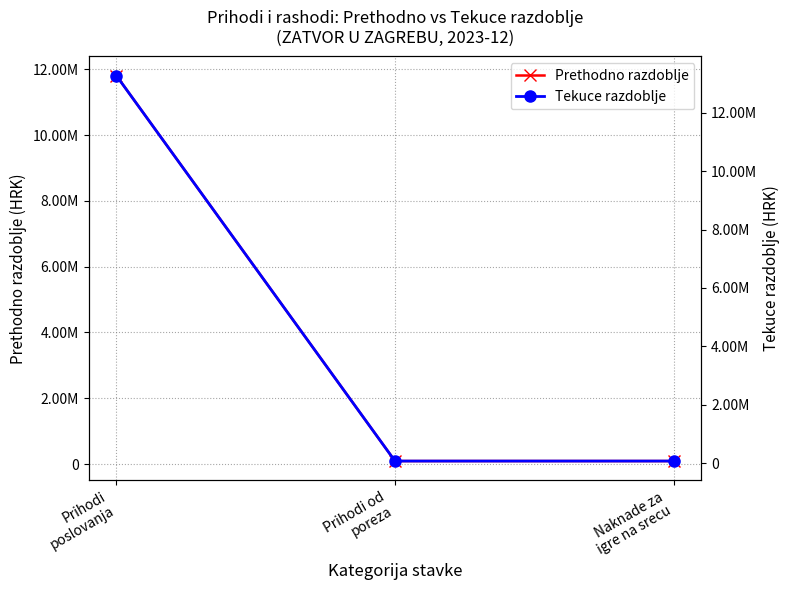

Read the Tekuce razdoblje value at Prihodi
poslovanja.

13271774.3